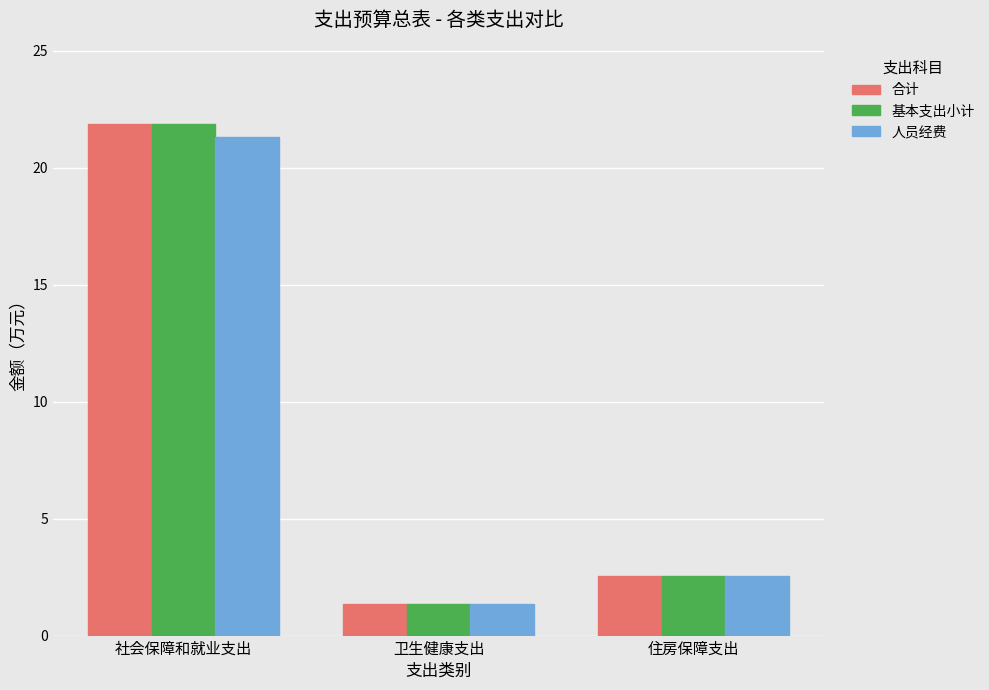

What are all the series names shown in the legend?

合计, 基本支出小计, 人员经费